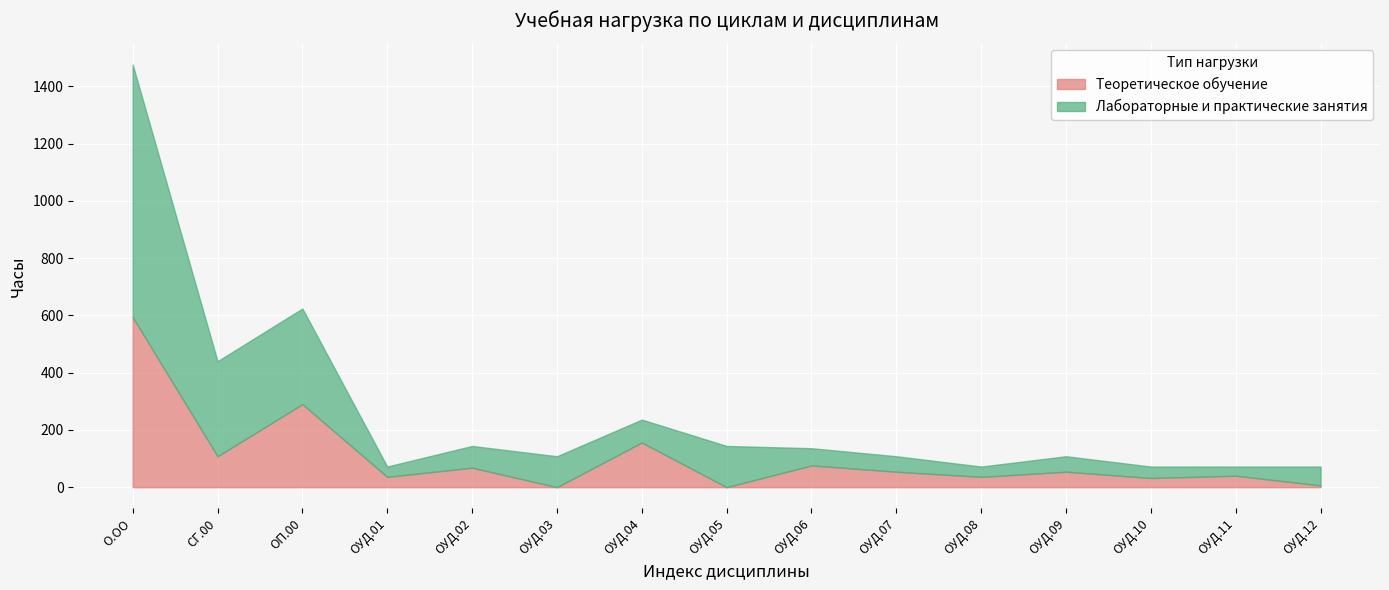

At which category does Лабораторные и практические занятия reach its first local peak?

ОП.00